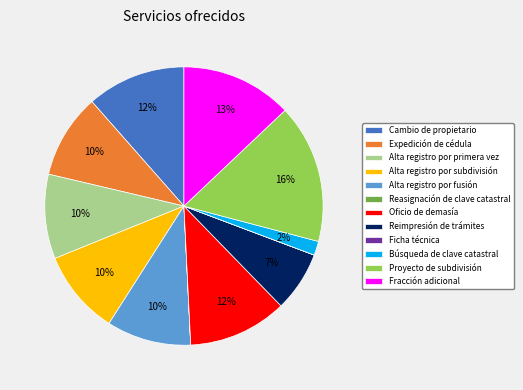

Which category has the biggest portion of the pie?

Proyecto de subdivisión